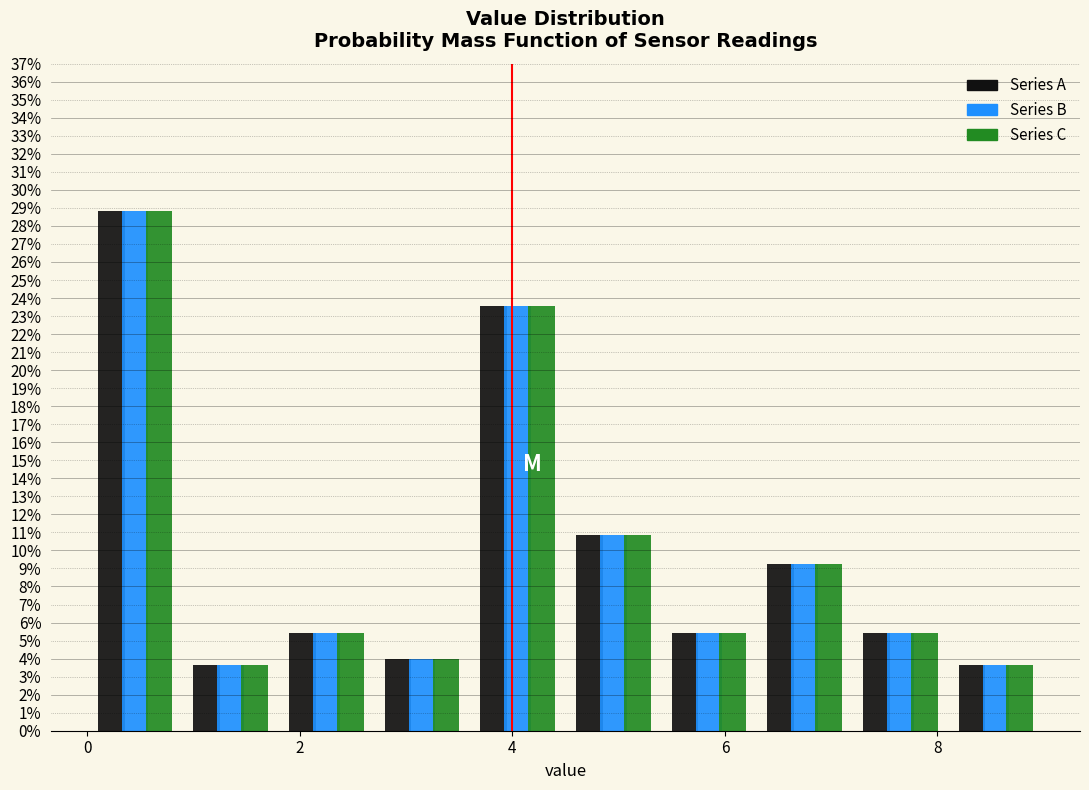

In the Series B series, which range on the x-axis has the tallest bar?

0.0 to 0.9